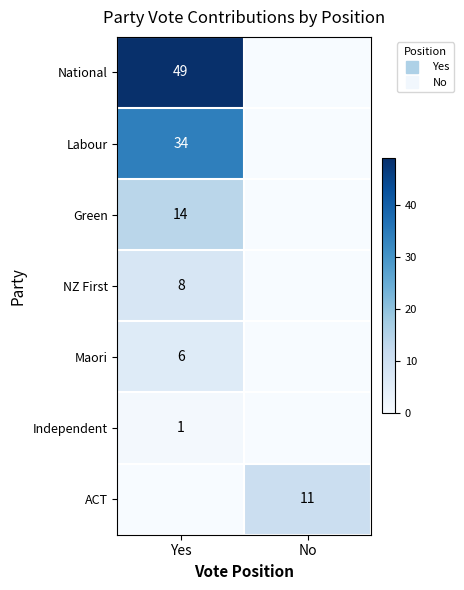

At how many categories does at least one series exceed 12?

1